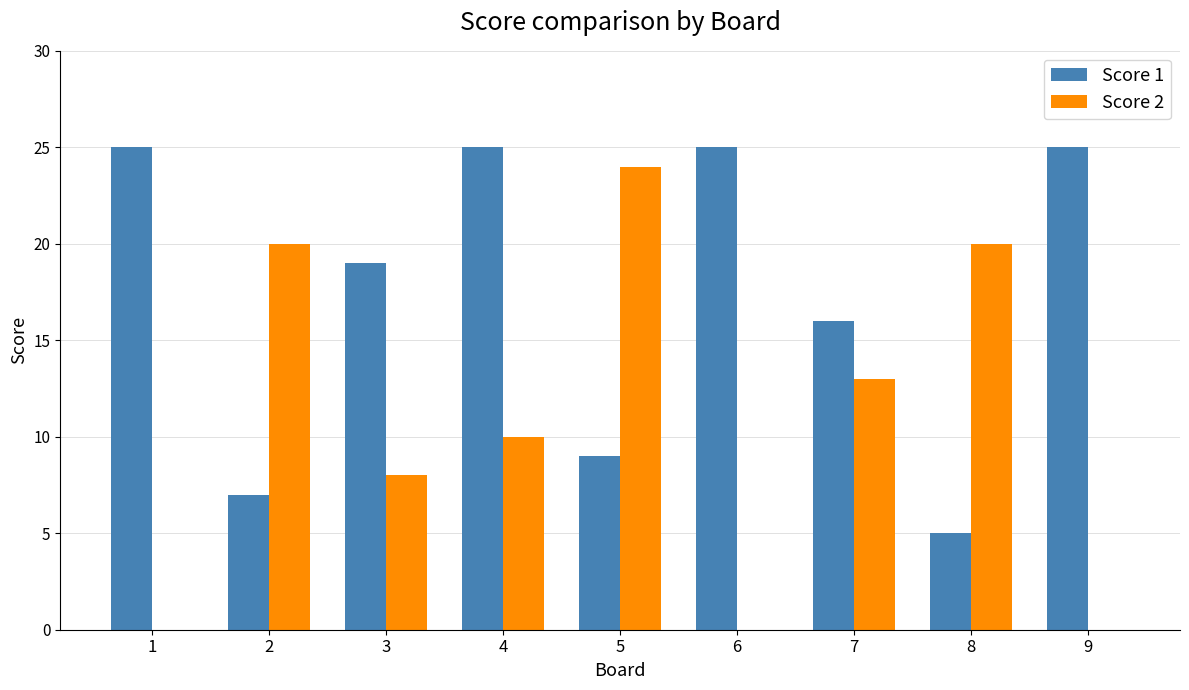

True or false: Score 2 has a value of 20 at 8.

True